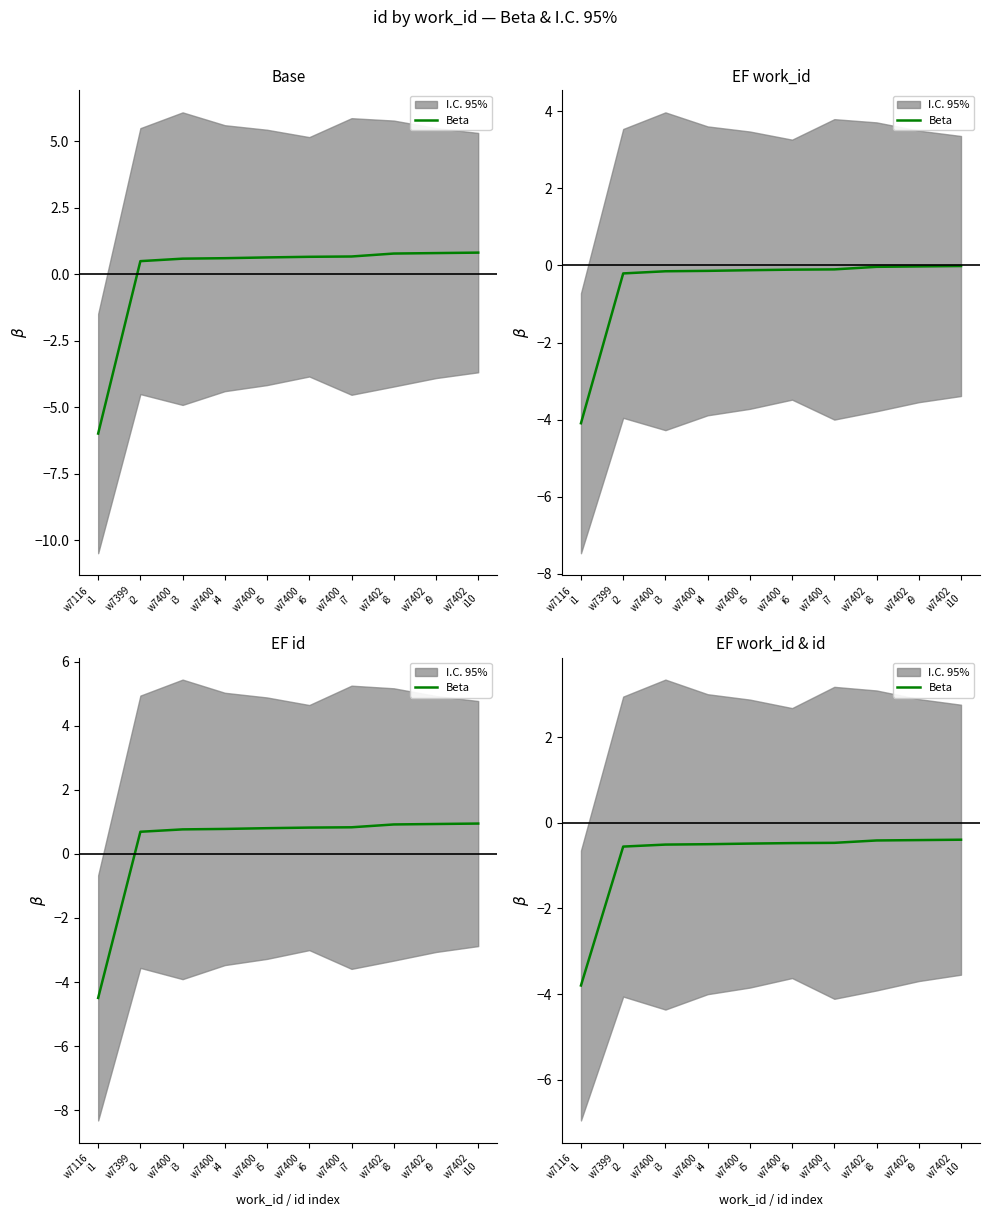

Read the value at w7402
i8.

-0.4